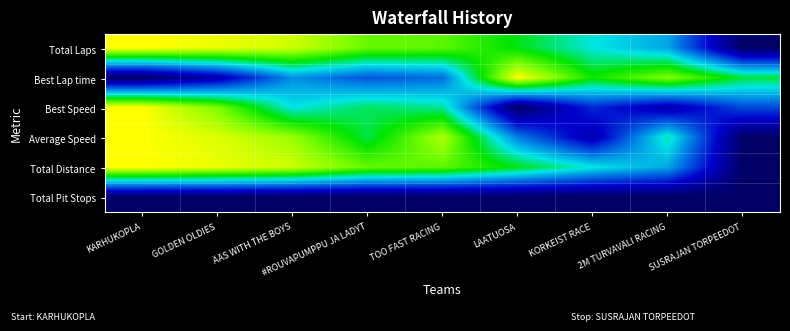

How many series are shown in this chart?

6